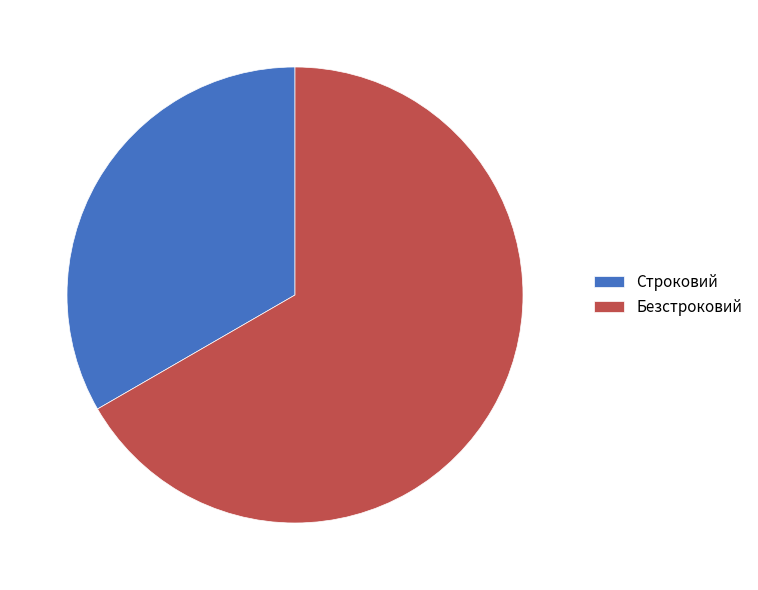

How many slices are in this pie chart?

2